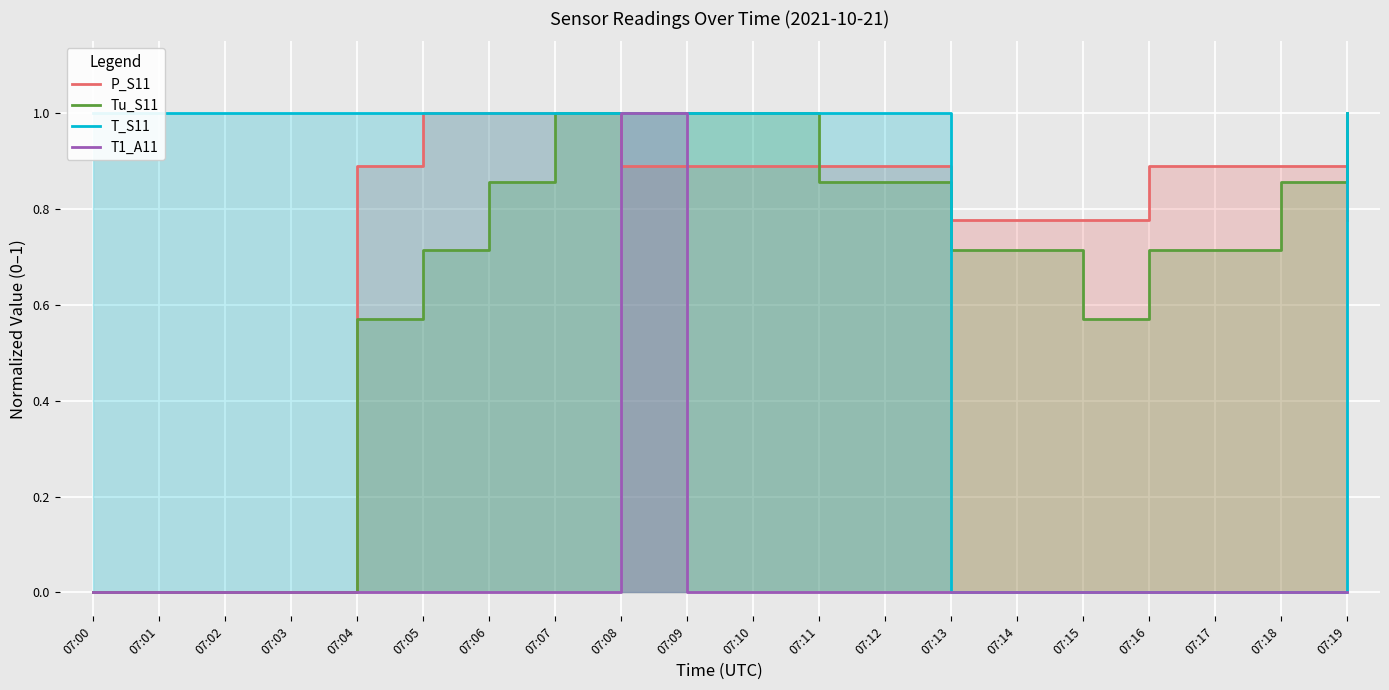

What are all the series names shown in the legend?

P_S11, Tu_S11, T_S11, T1_A11